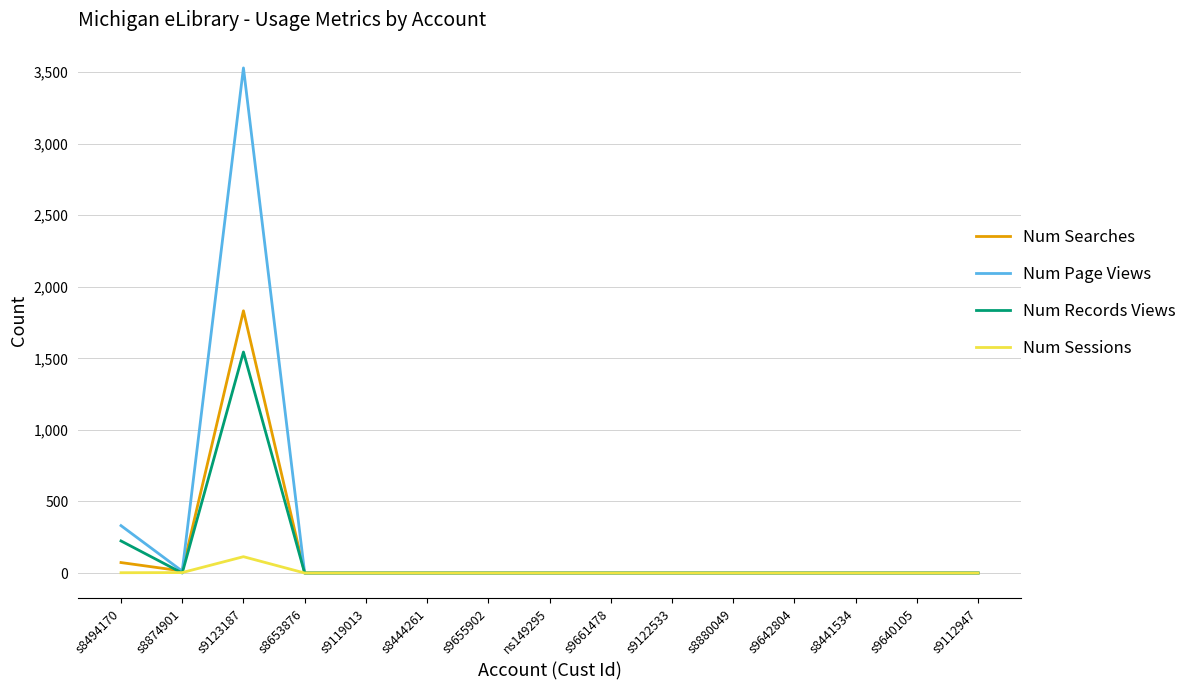

Where is Num Records Views nearest to the value 772?

s8494170